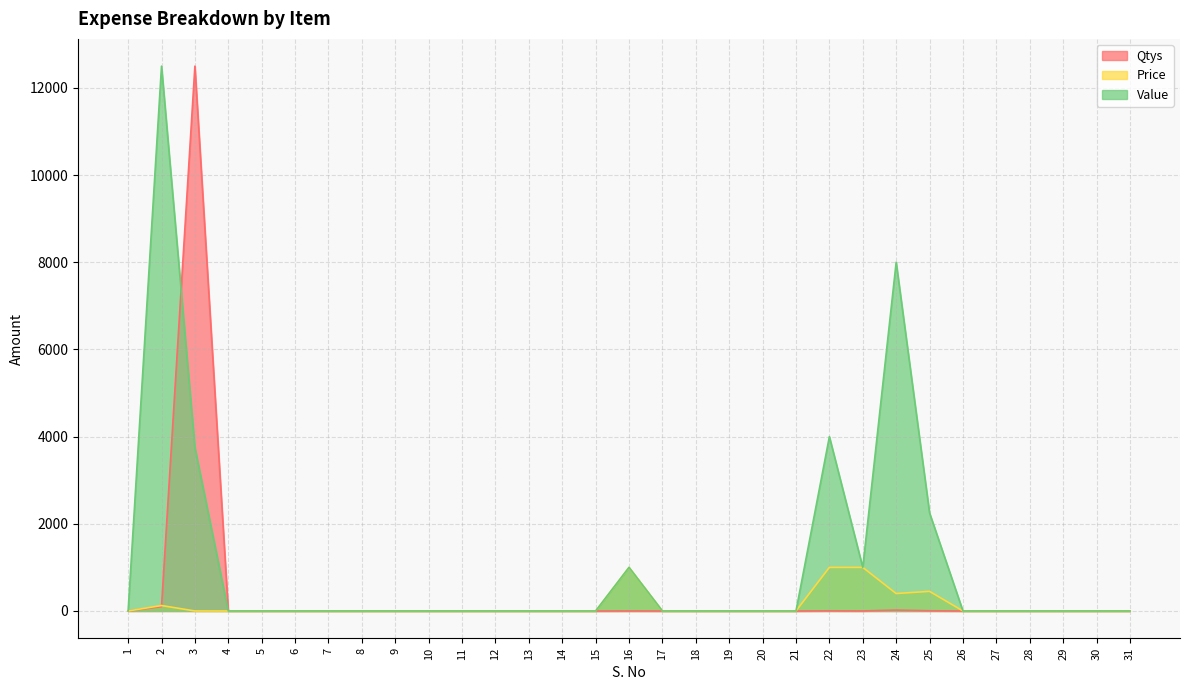

Which series ends up on top after the final intersection of Value and Qtys?

Qtys